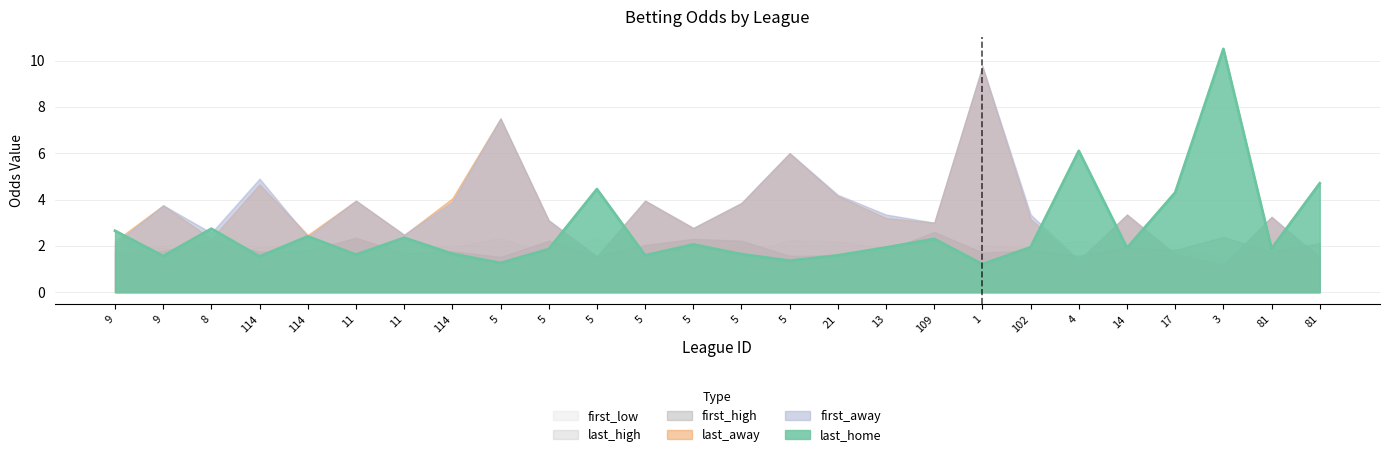

What is the label of the 21st point from the right?

11